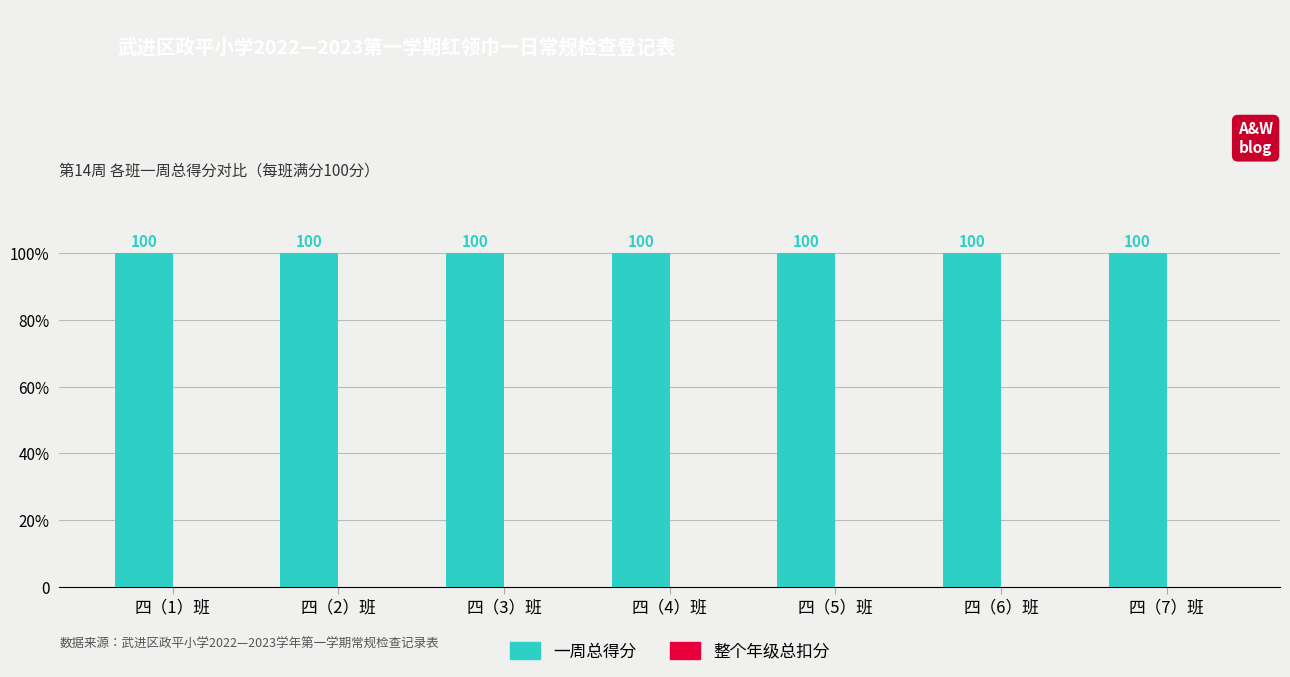

Which label corresponds to the largest value in the chart?

四（1）班